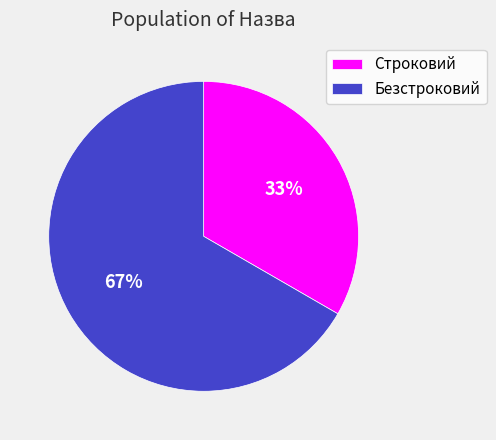

What is the largest slice in the pie chart?

Безстроковий